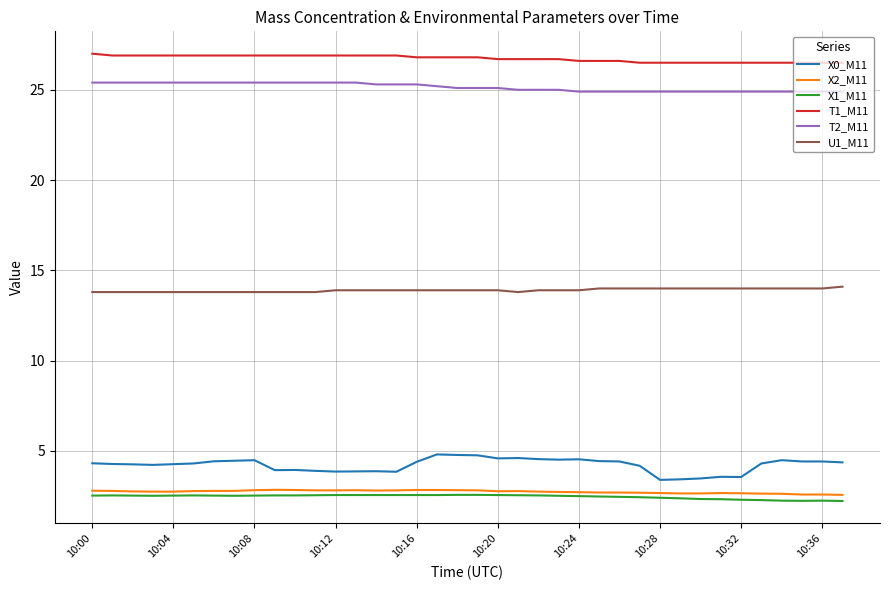

Which series has the widest spread of values?

X0_M11